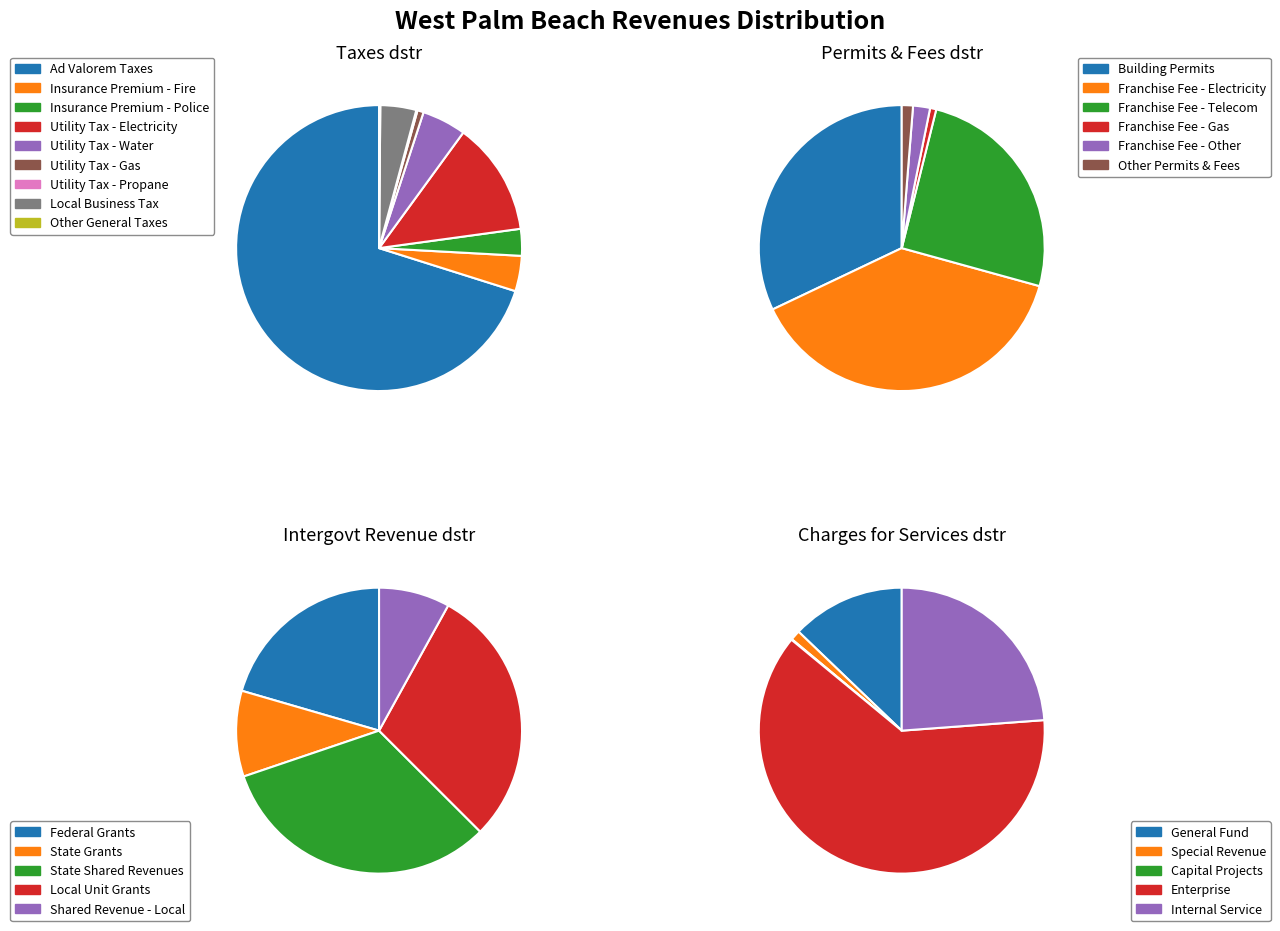

Rank the categories by value from lowest to highest.

Judgments, Fines, and Forfeits, Miscellaneous Revenue, Permits, Fees, and Special Assessments, Intergovernmental Revenue, Taxes, Charges for Services